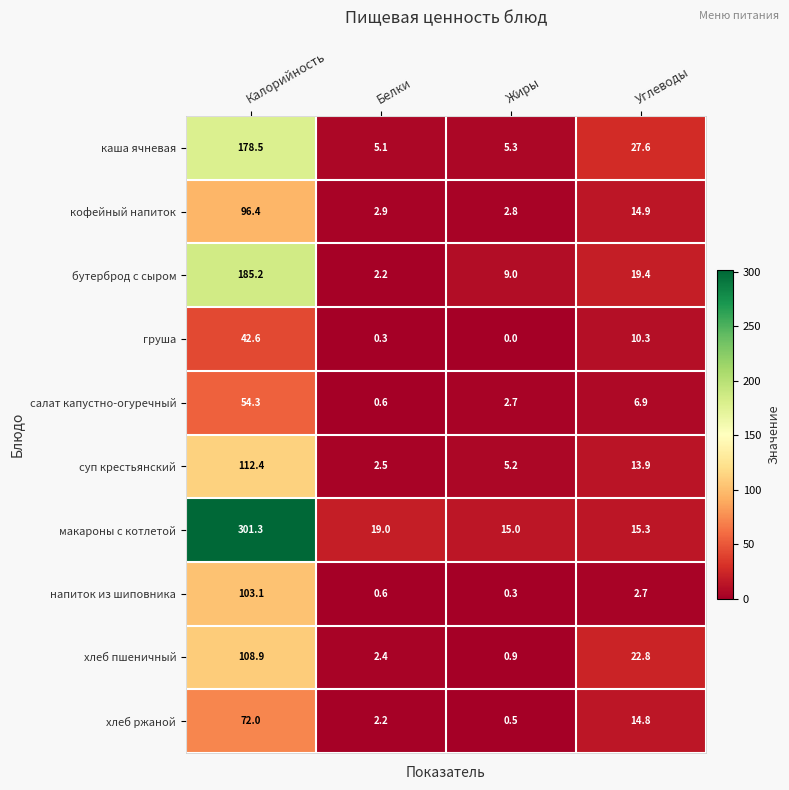

What is the sum of the каша ячневая values at Калорийность and Жиры?

183.8